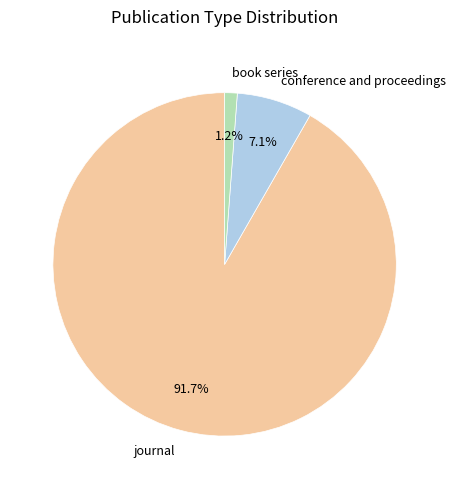

The conference and proceedings slice represents 2% of the pie. True or false?

False